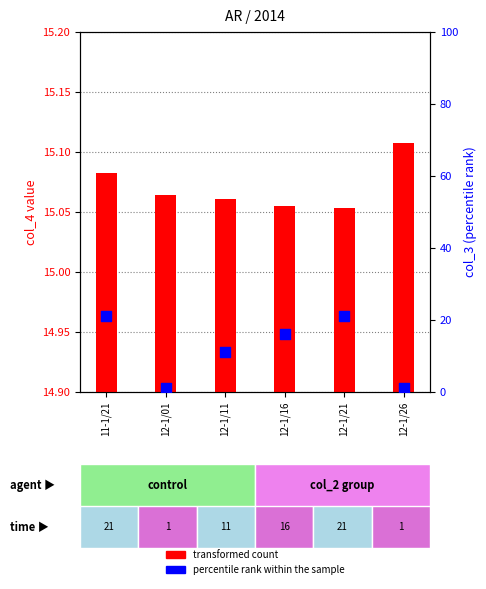

At which category is the sum across all series the highest?

11-1/21